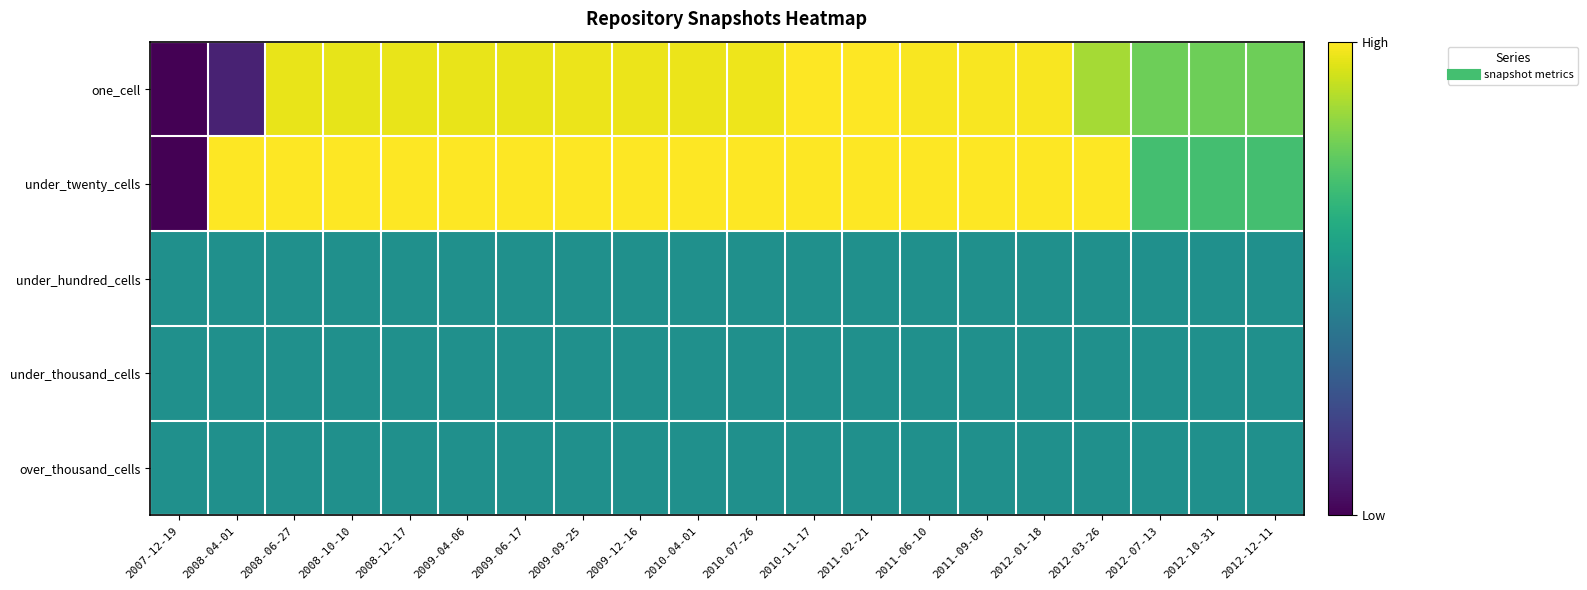

Which series has the largest total across all categories?

under_twenty_cells